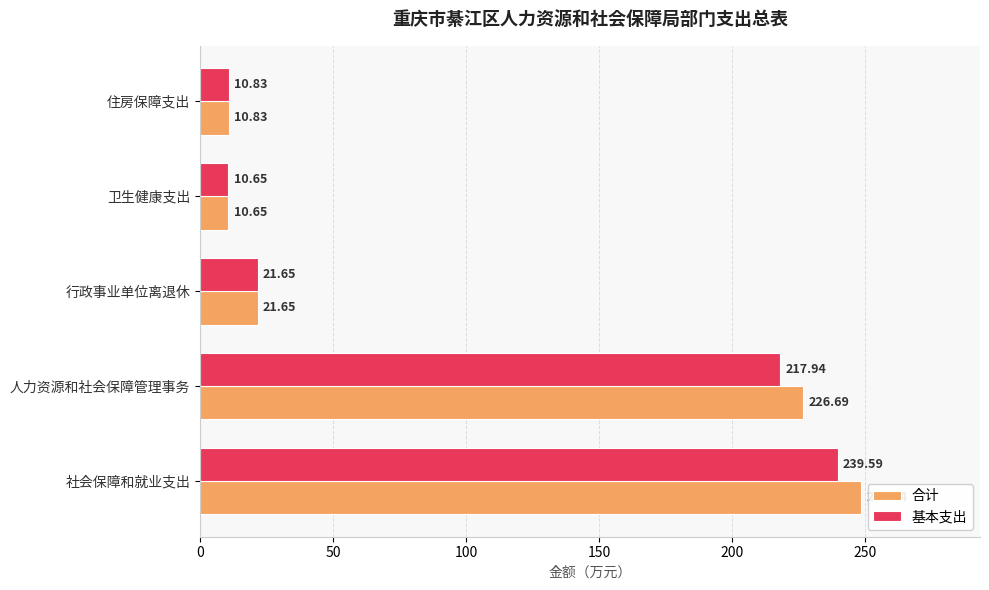

Rank the series by their average value, from lowest to highest.

基本支出, 合计